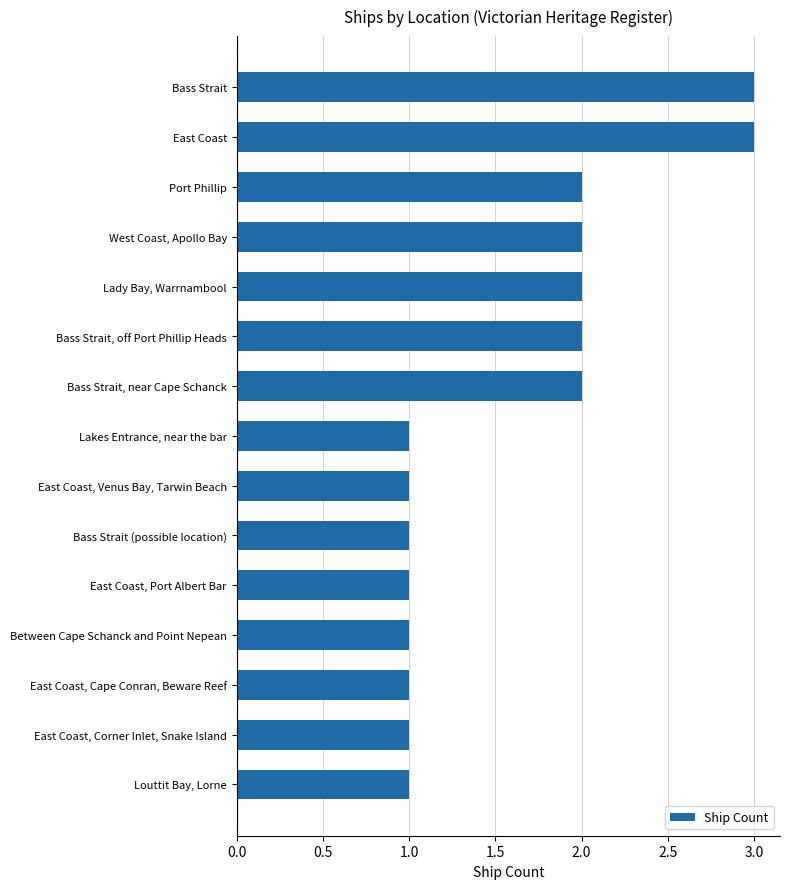

How many bars are there in total?

15